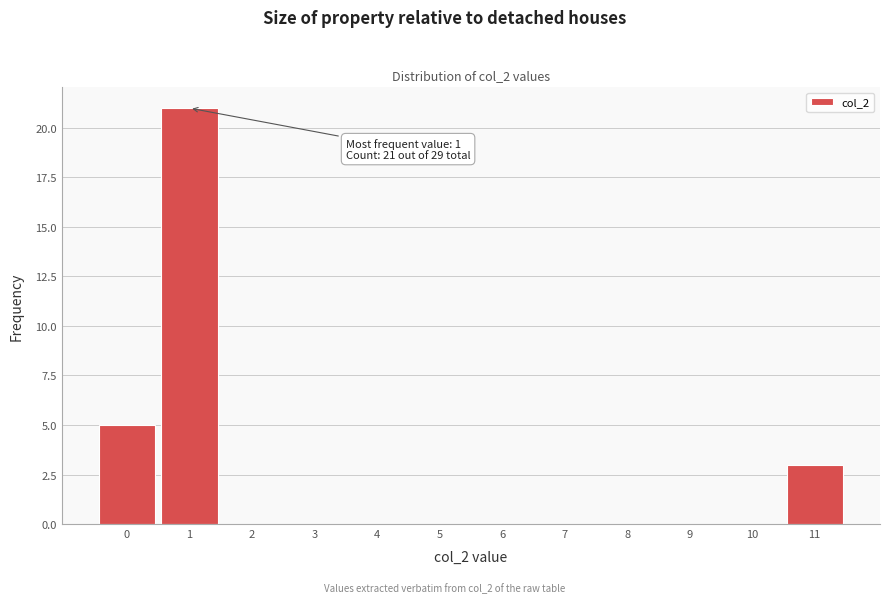

Which range on the x-axis has the tallest bar?

0.5 to 1.5